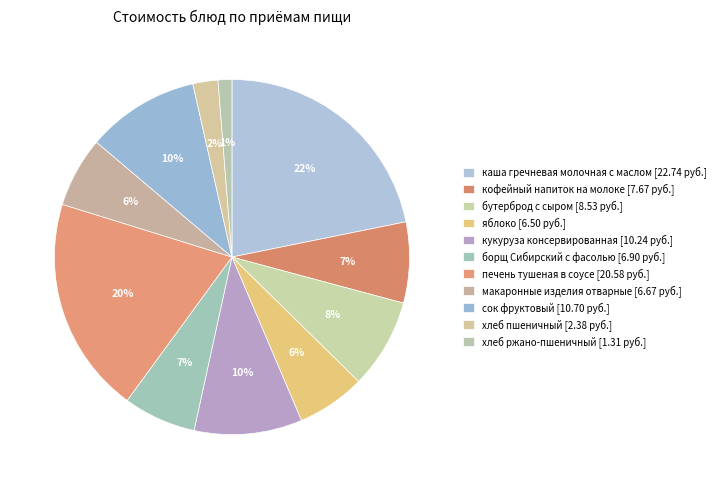

Count the number of slices in the pie.

11